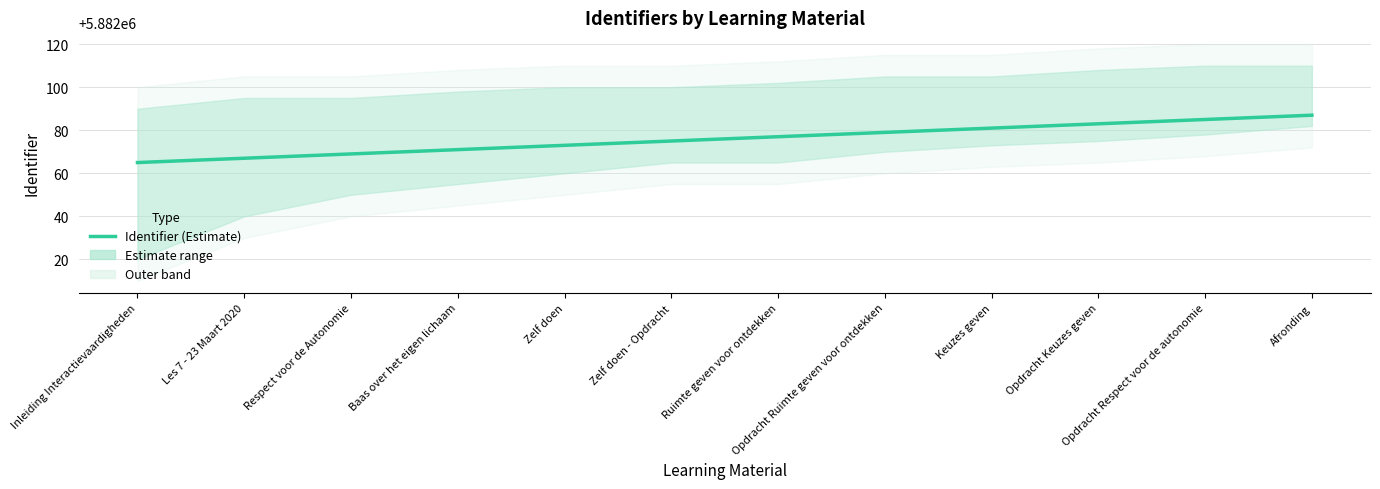

Which has a higher value, Keuzes geven or Afronding?

Afronding